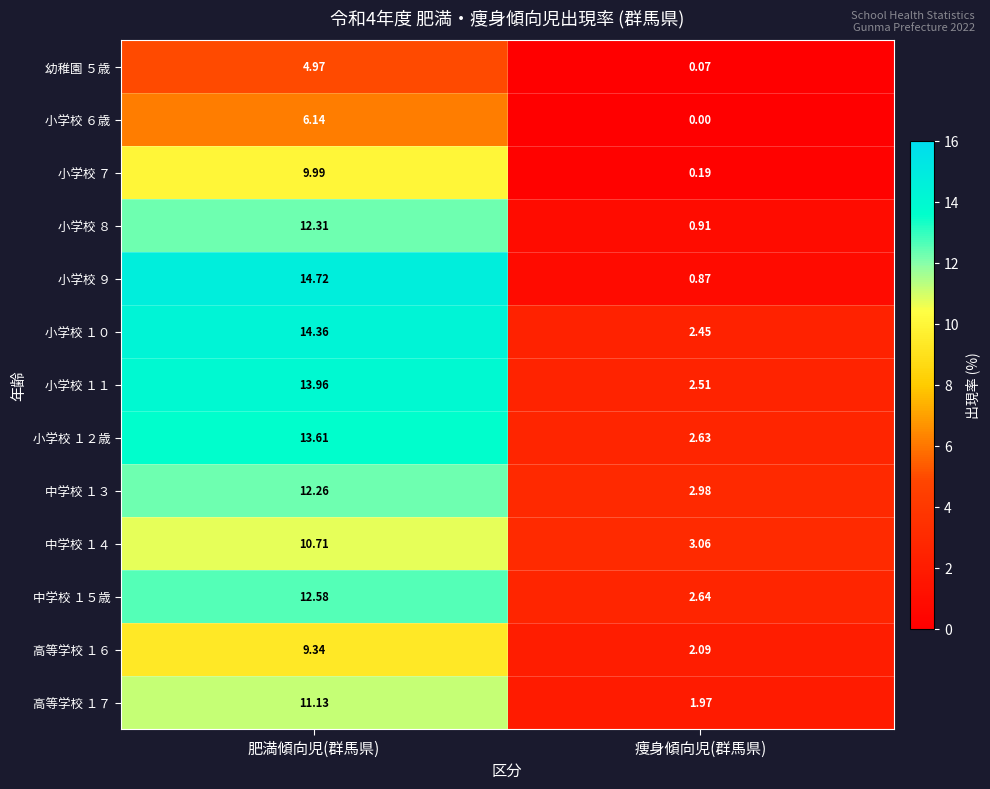

Is the value of 小学校 ７ at 痩身傾向児(群馬県) greater than the value of 高等学校 １７ at 肥満傾向児(群馬県)?

No